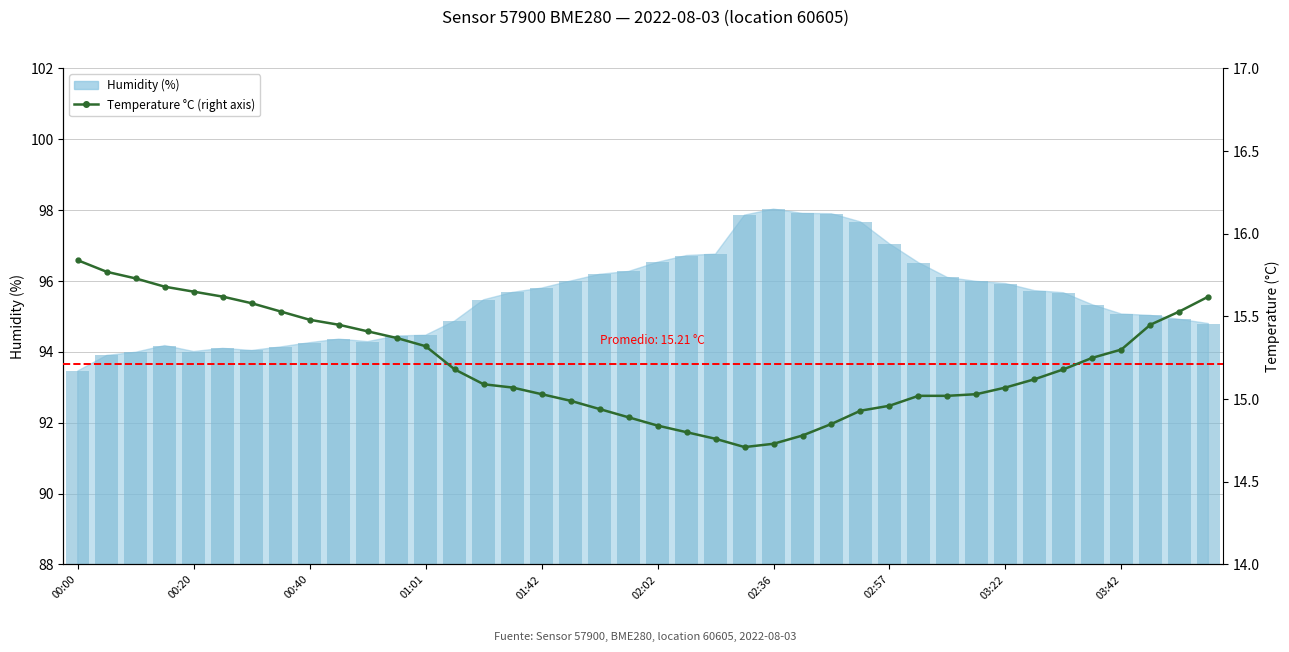

Count the number of values greater than 15.

28